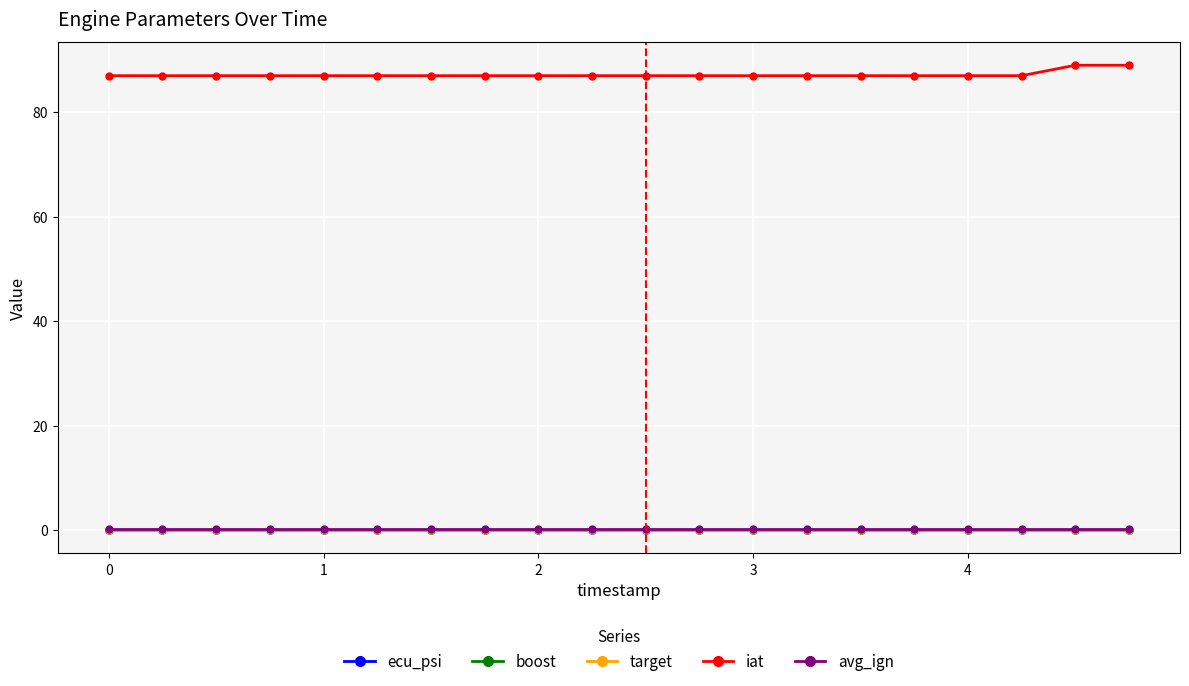

Rank the series by their maximum value, from lowest to highest.

ecu_psi, boost, target, avg_ign, iat